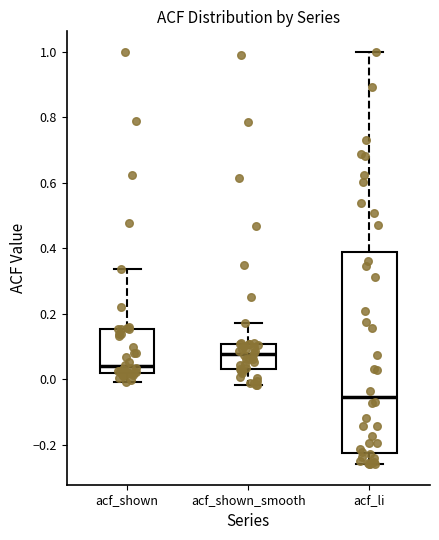

Where does the upper whisker of the box for acf_shown_smooth end on the y-axis? The values are not printed on the chart, so give them approximately, as read against the axis.

0.18